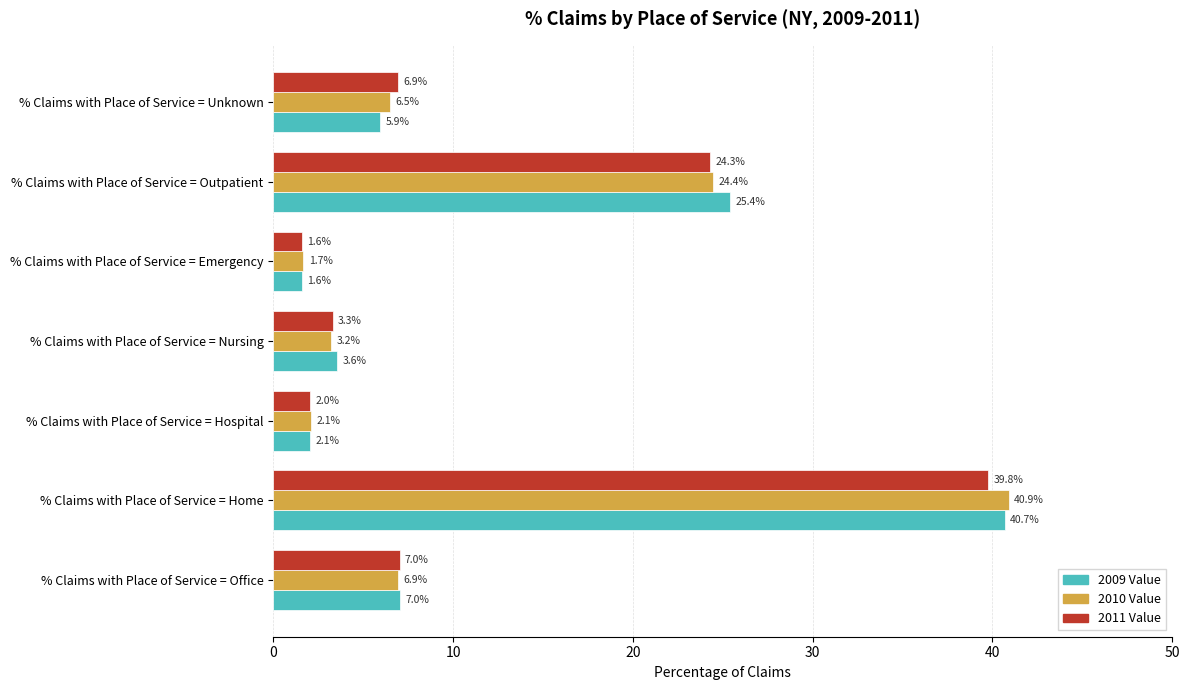

List the series in order of their overall mean, highest first.

2009 Value, 2010 Value, 2011 Value